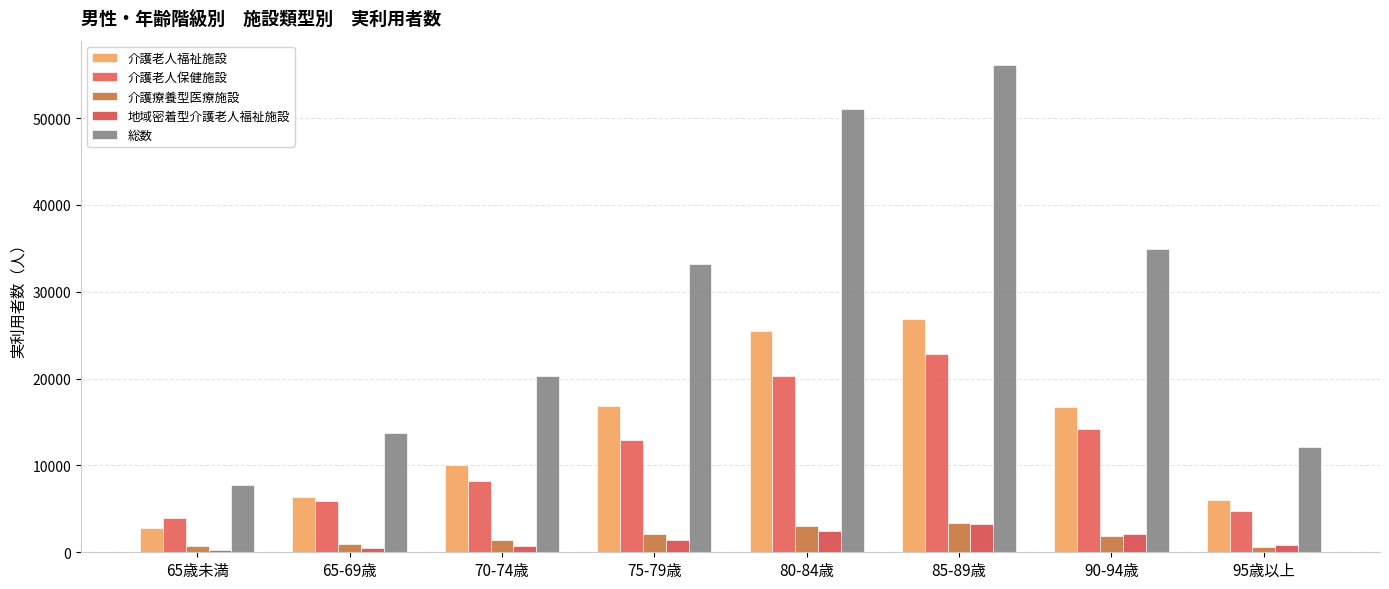

What is the spread (max minus min) of values at 65-69歳?

13200